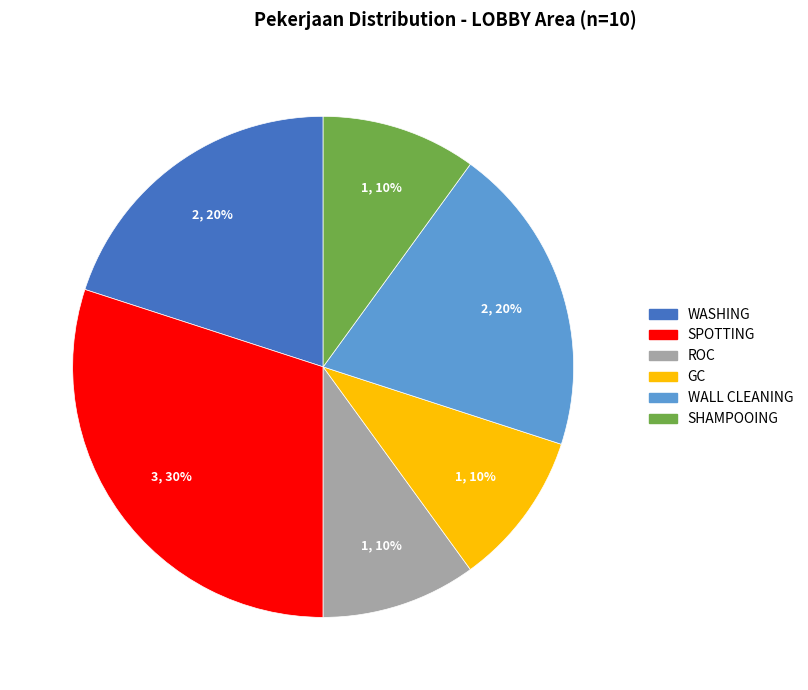

Is WASHING the majority of the pie?

No